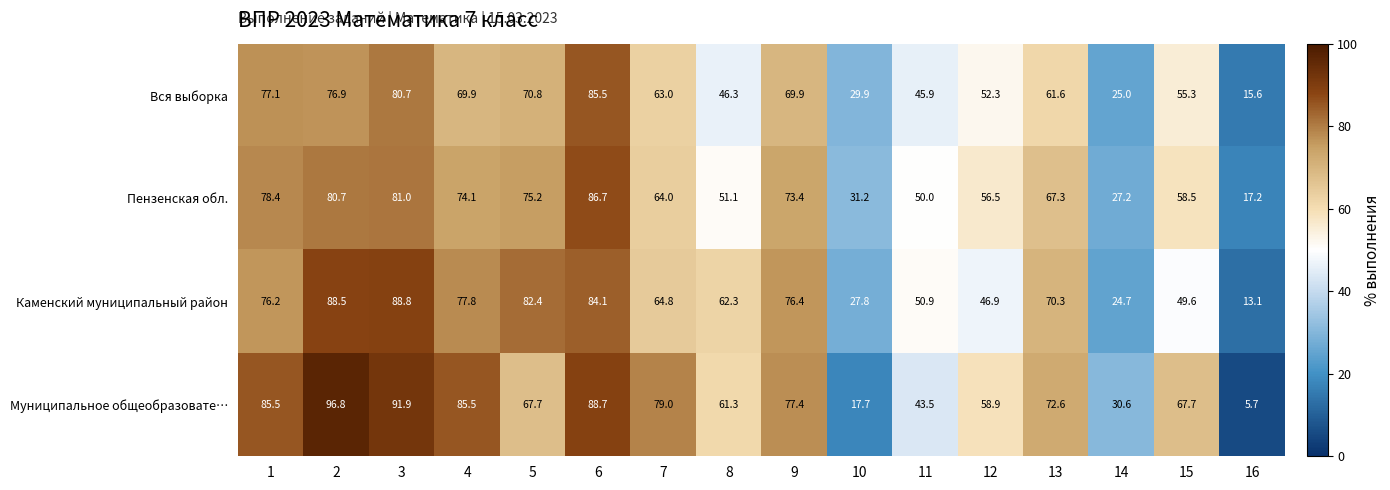

Read the Вся выборка value at 3.

80.7